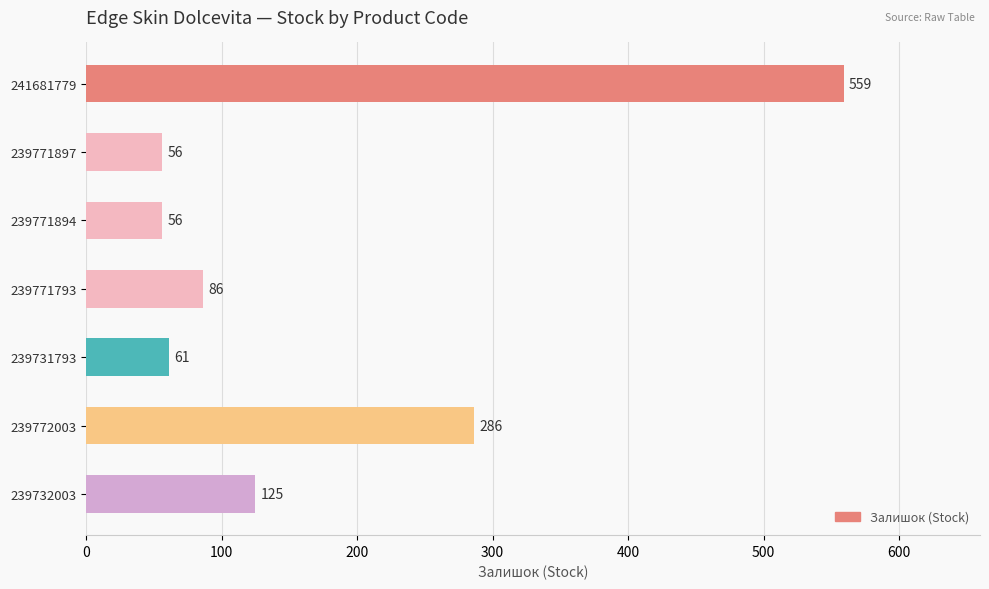

What is the difference between the maximum and minimum values?

503